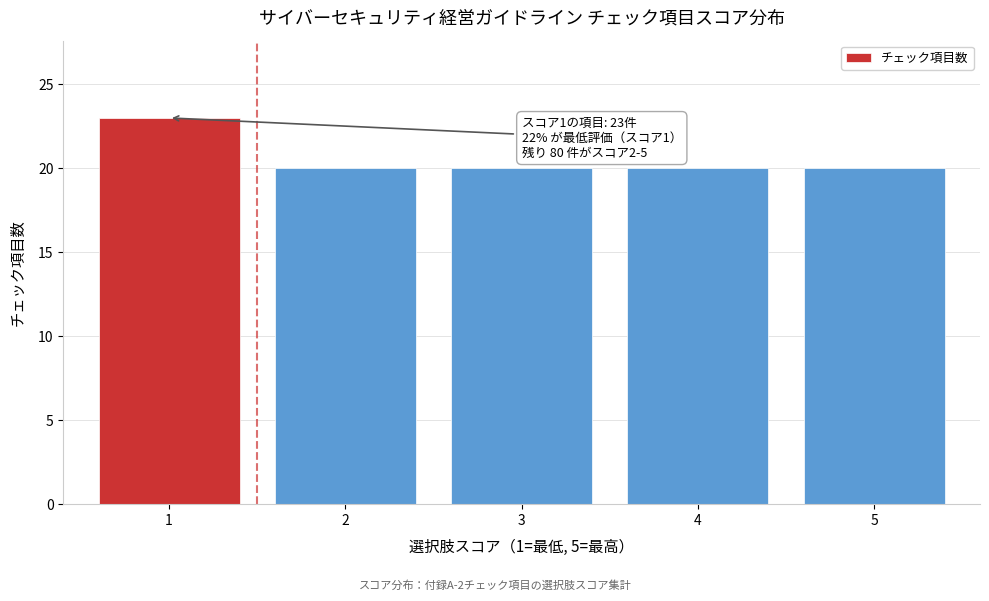

Reading left to right, list all the values displayed in this chart.

1=23	2=20	3=20	4=20	5=20